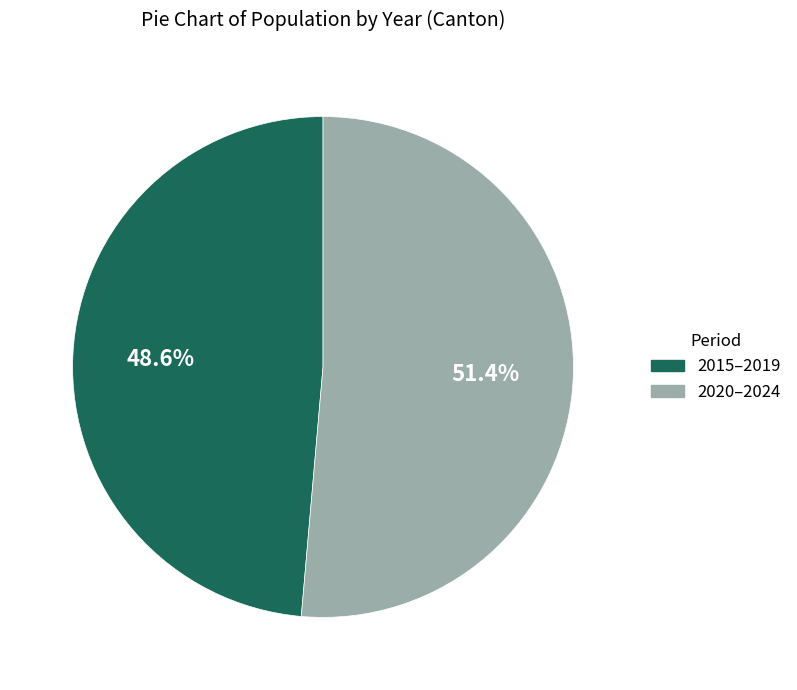

Is there any slice that represents more than half of the pie?

Yes